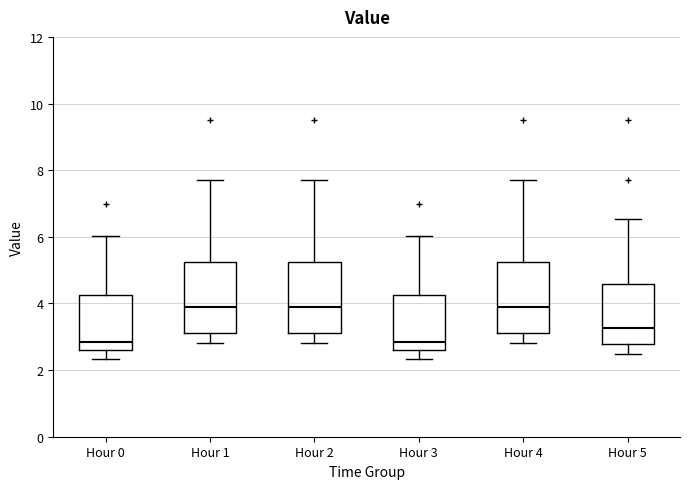

Reading left to right, transcribe this box plot: for each box, give where its median line is, the range the box spans, and where its two whiskers end, as read against the y-axis. The values are not printed on the chart, so give them approximately, as read against the axis.

Hour 0: median 2.8, box 2.6 to 4.2, whiskers 2.4 to 6.0
Hour 1: median 4.0, box 3.2 to 5.2, whiskers 2.8 to 7.8
Hour 2: median 4.0, box 3.2 to 5.2, whiskers 2.8 to 7.8
Hour 3: median 2.8, box 2.6 to 4.2, whiskers 2.4 to 6.0
Hour 4: median 4.0, box 3.2 to 5.2, whiskers 2.8 to 7.8
Hour 5: median 3.2, box 2.8 to 4.6, whiskers 2.4 to 6.6